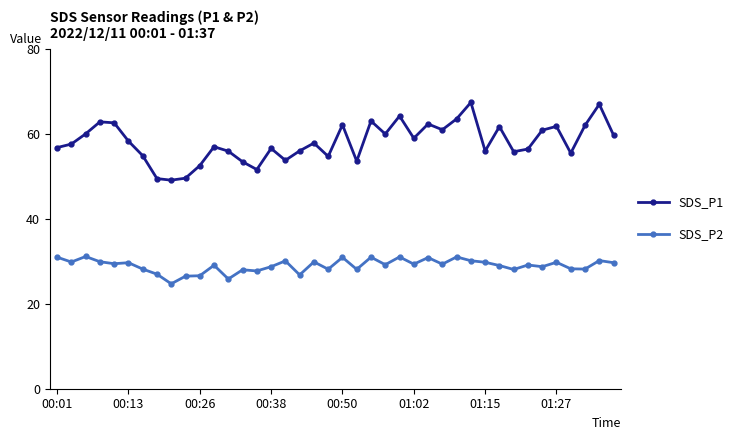

True or false: SDS_P2 and SDS_P1 intersect in this chart.

False